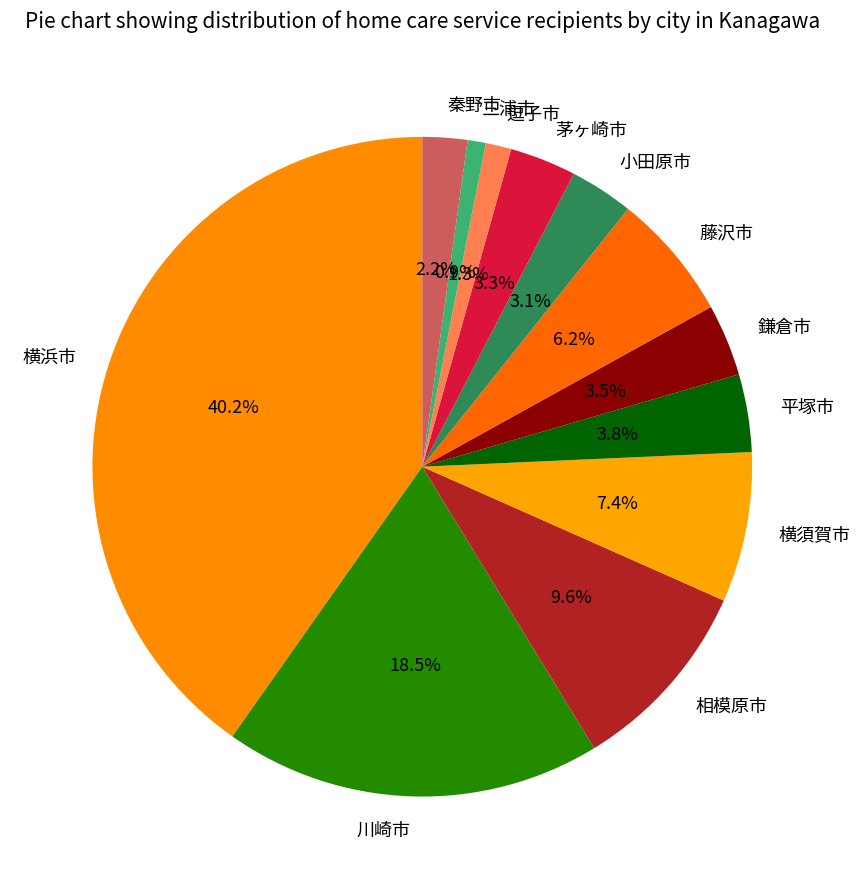

What percentage is NOT represented by 横須賀市?

92.6%